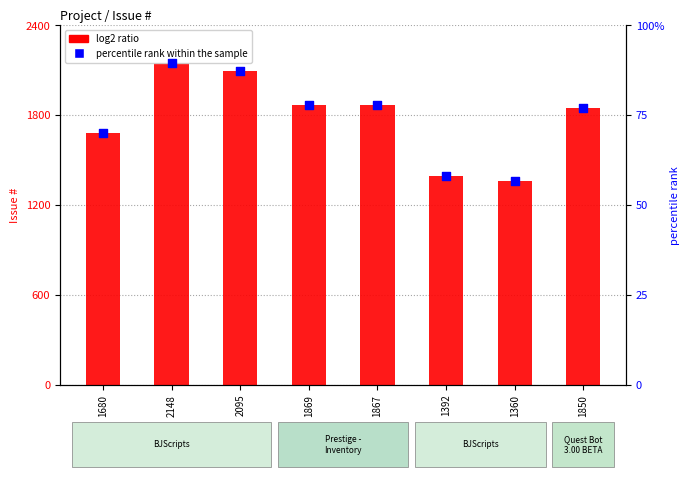

Which series has the largest total across all categories?

log2 ratio